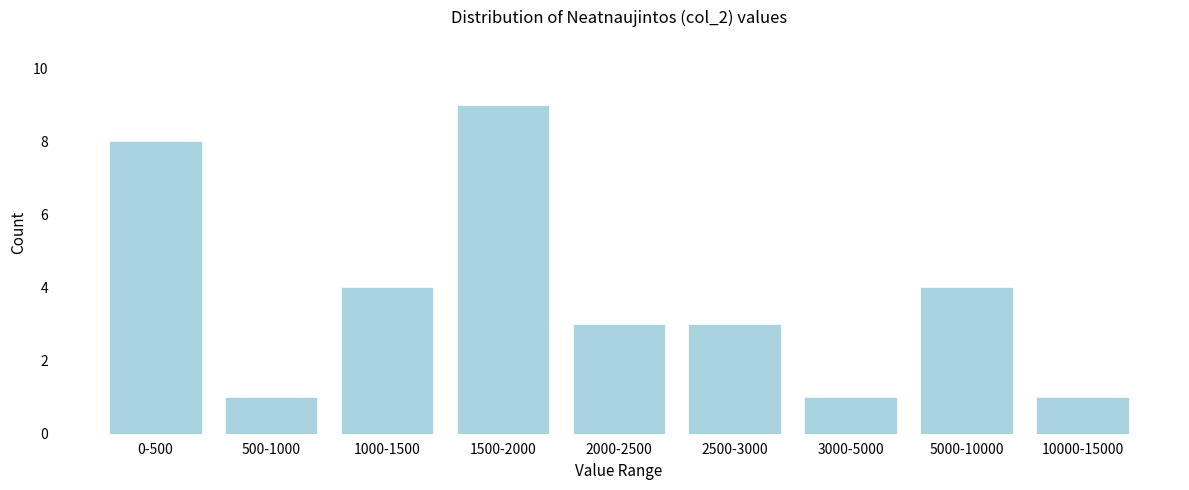

Reading left to right, what are all the values shown in this chart?

0-500=8	500-1000=1	1000-1500=4	1500-2000=9	2000-2500=3	2500-3000=3	3000-5000=1	5000-10000=4	10000-15000=1